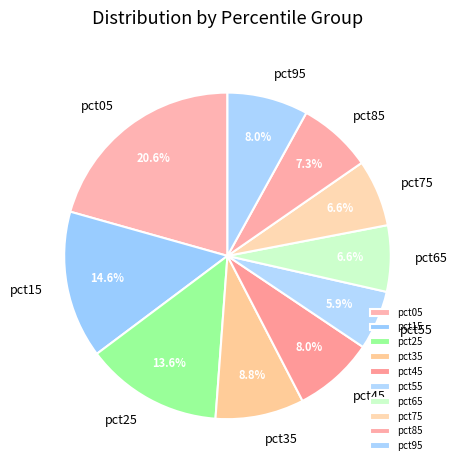

What percentage is the pct05 slice, to the nearest percent?

21%